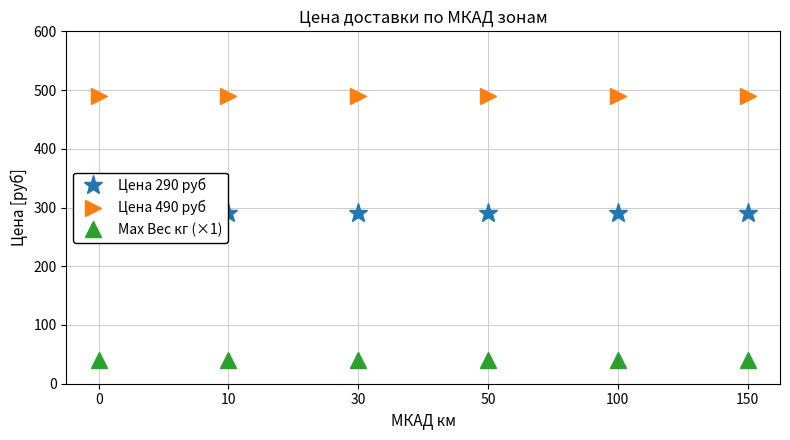

True or false: Max Вес кг (×1) and Цена 490 руб intersect in this chart.

False